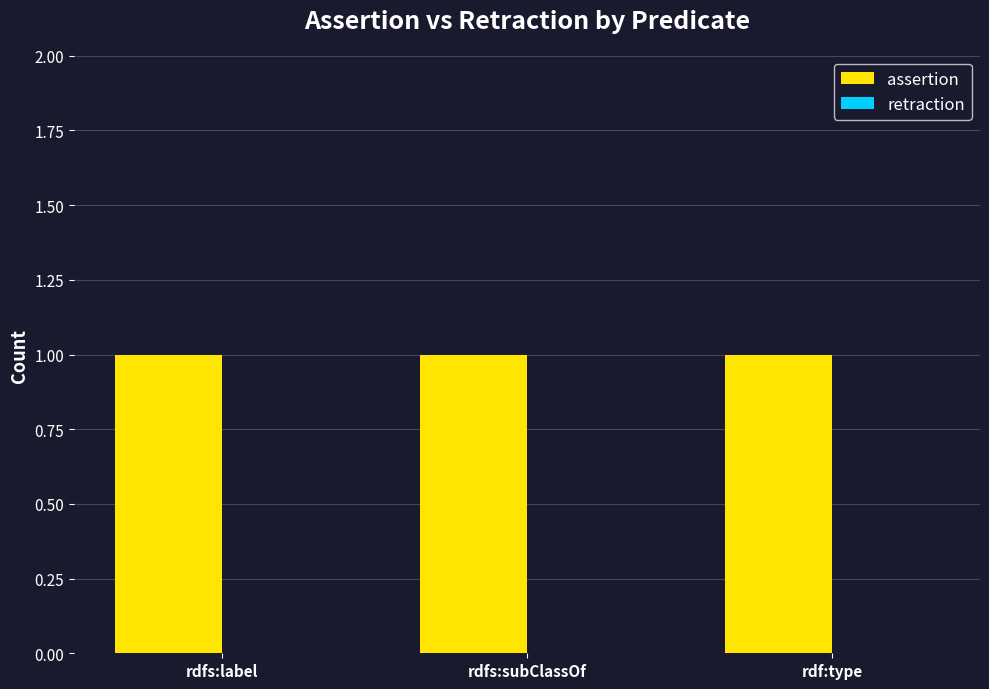

Which series has the largest range (max minus min)?

assertion